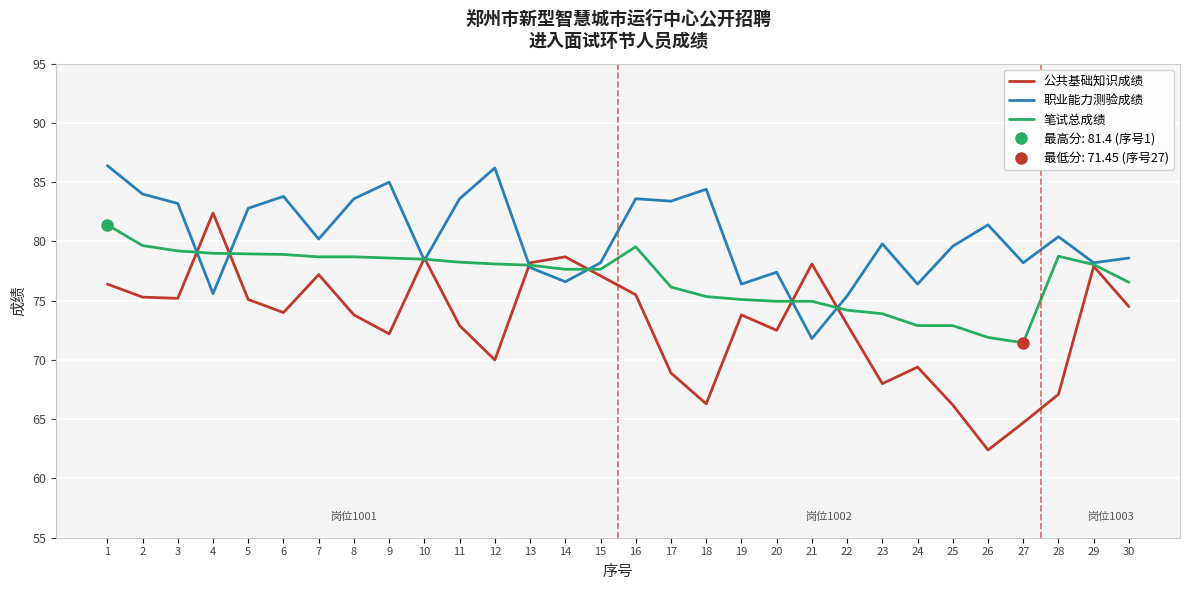

Which series changed the most between 5 and 9?

公共基础知识成绩